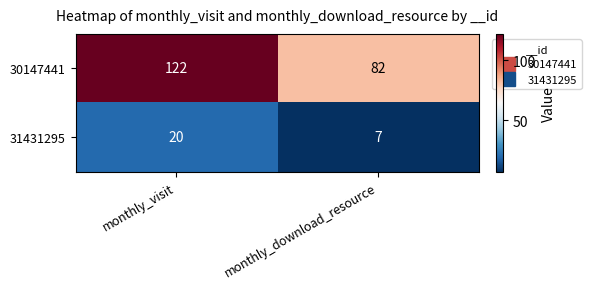

Which series changed the most between monthly_visit and monthly_download_resource?

30147441